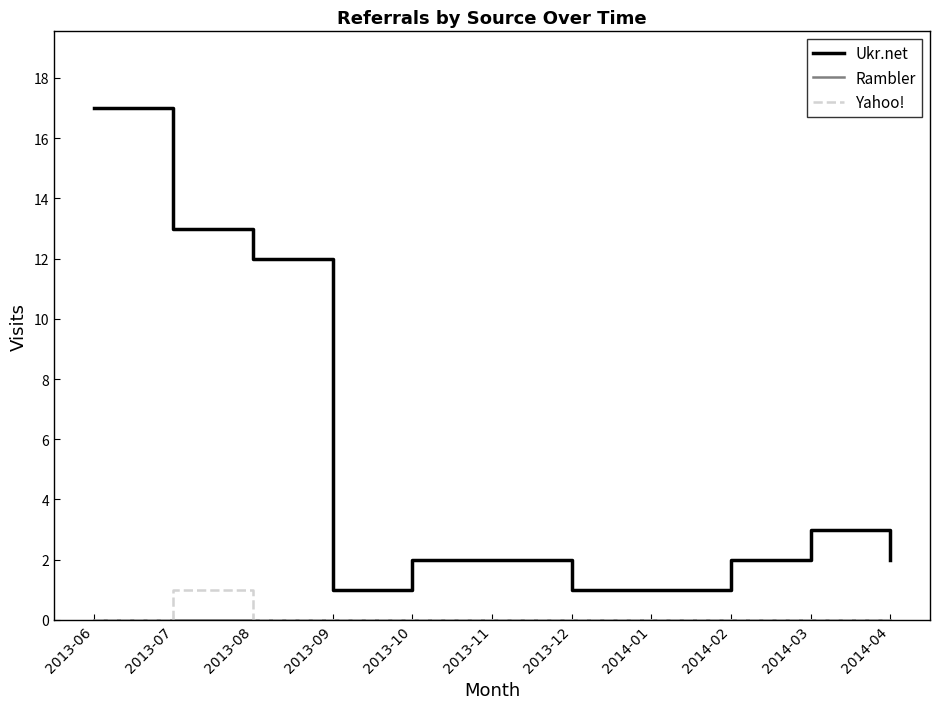

What position from the left is 2013-12?

7